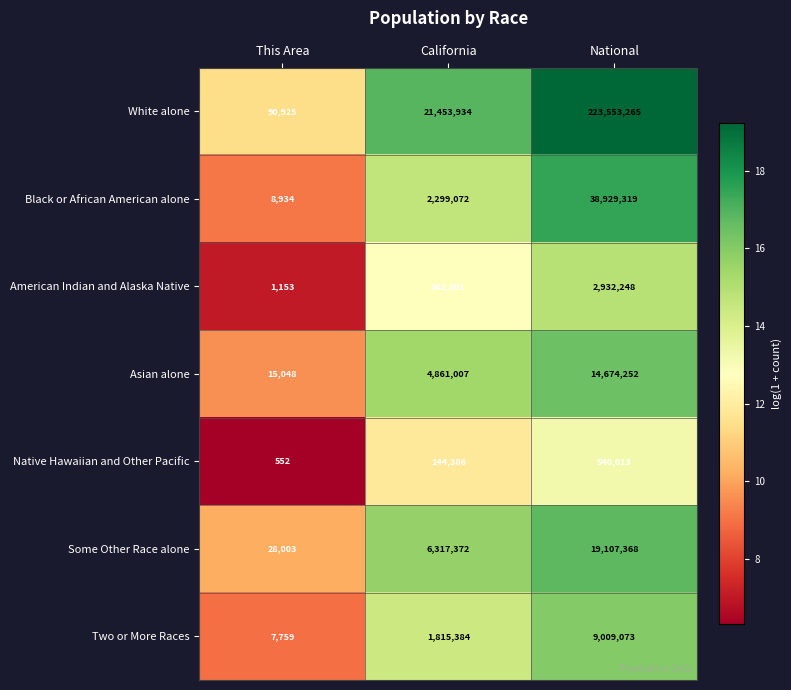

Is the value of White alone at National greater than the value of Native Hawaiian and Other Pacific at National?

Yes